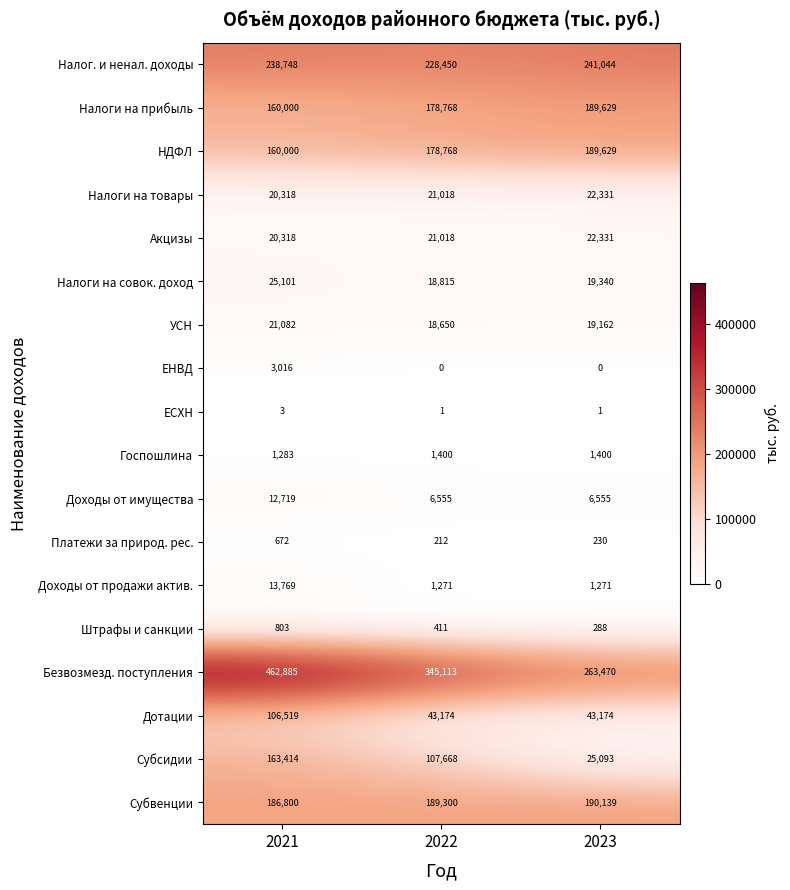

What is the difference between the highest and lowest values at 2021?

462882